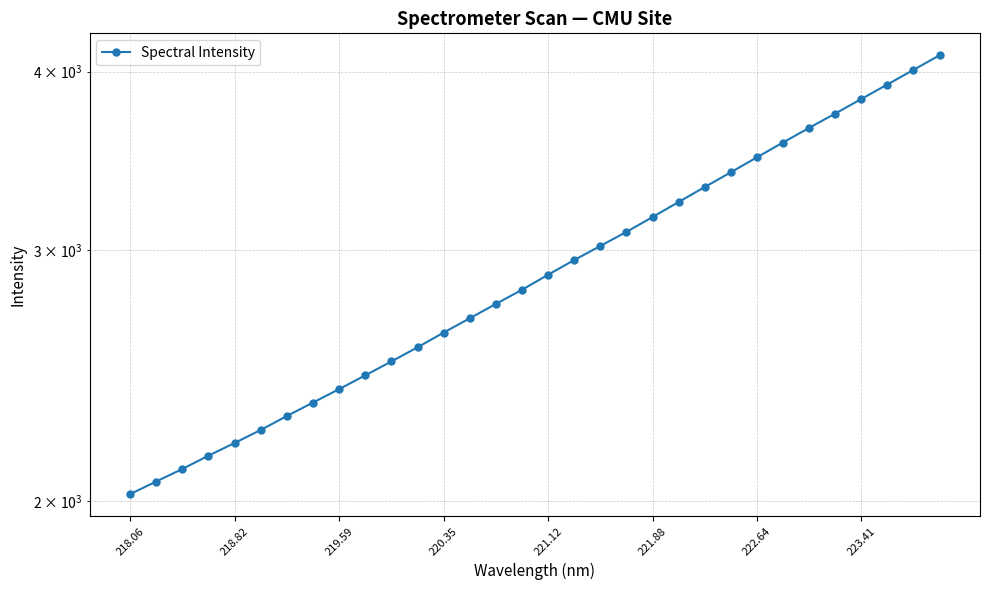

Which category has the lowest value across all series?

218.06